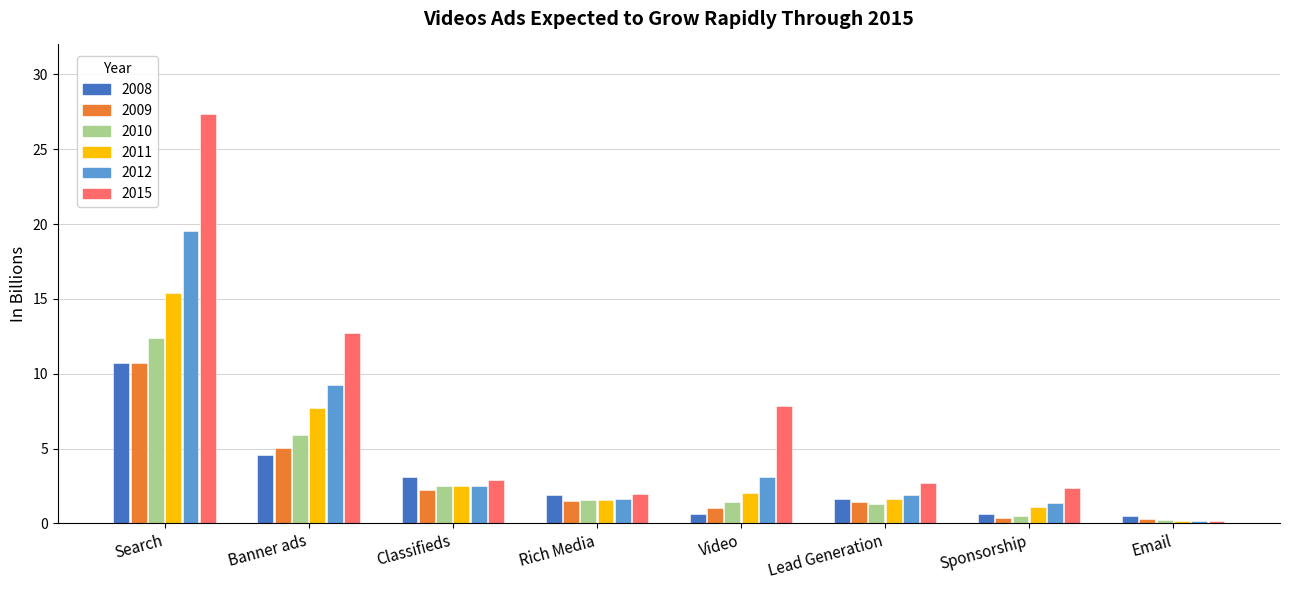

What is the value of the 2009 bar at the 5th from the left?

1.0